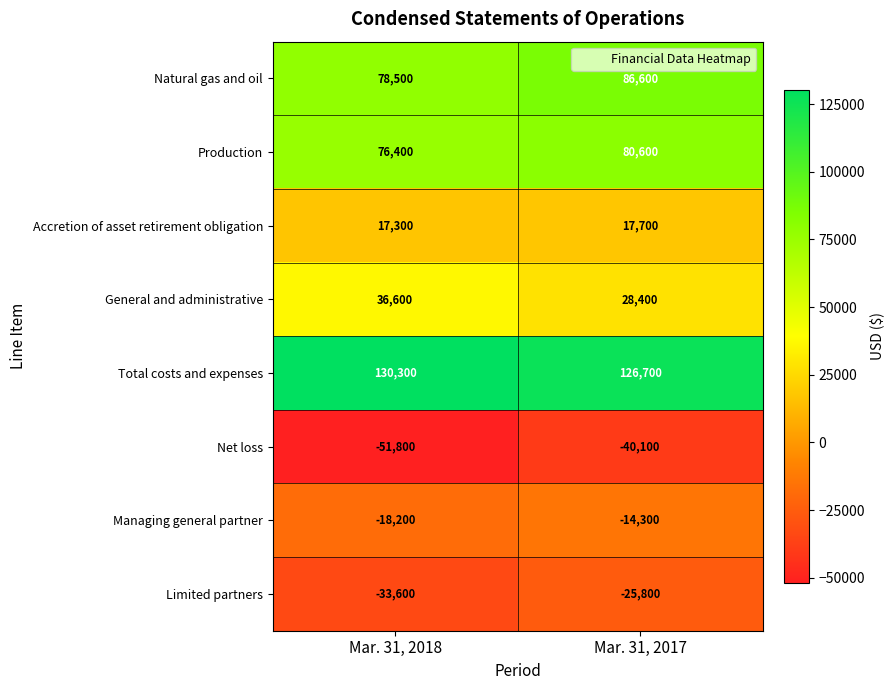

How many series are shown in this chart?

8